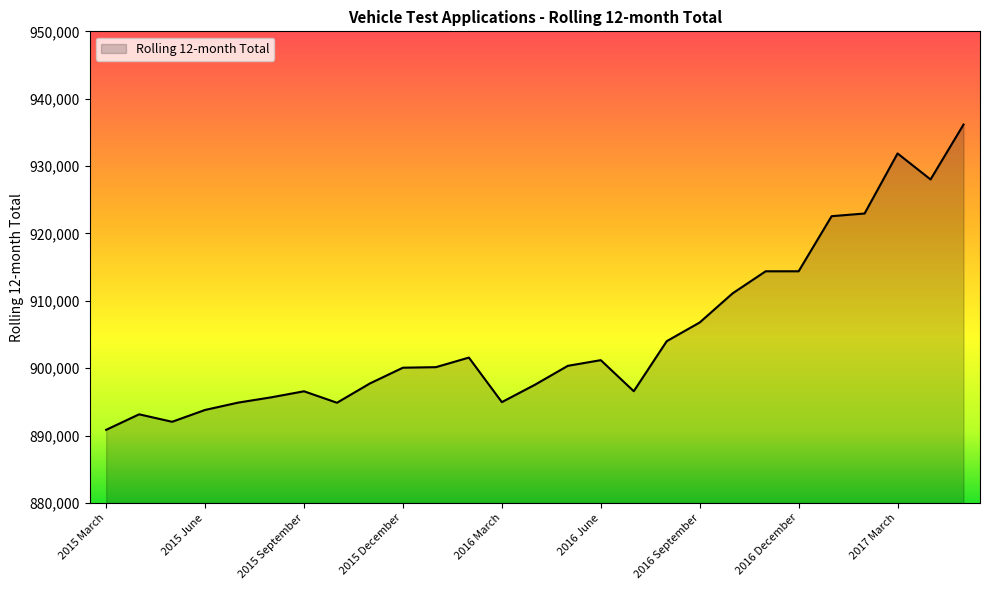

True or false: the data has more than 0 interior local peaks.

True